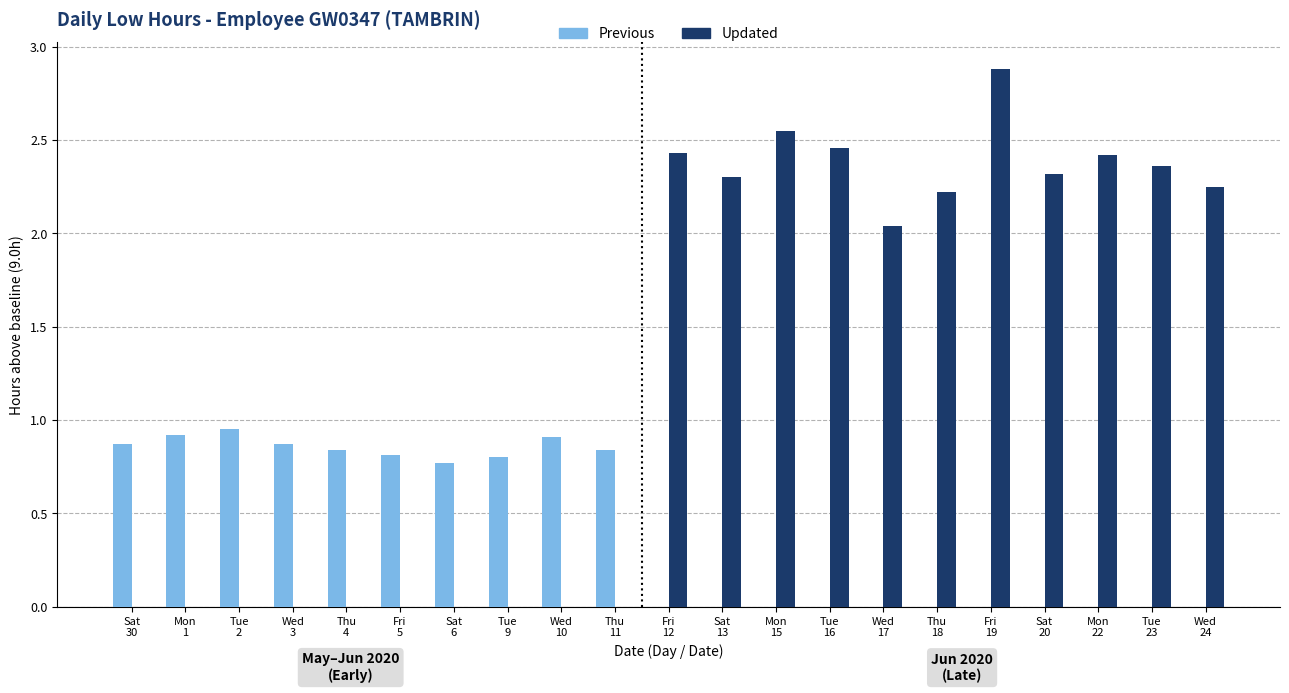

At which category is the sum across all series the highest?

Fri
19